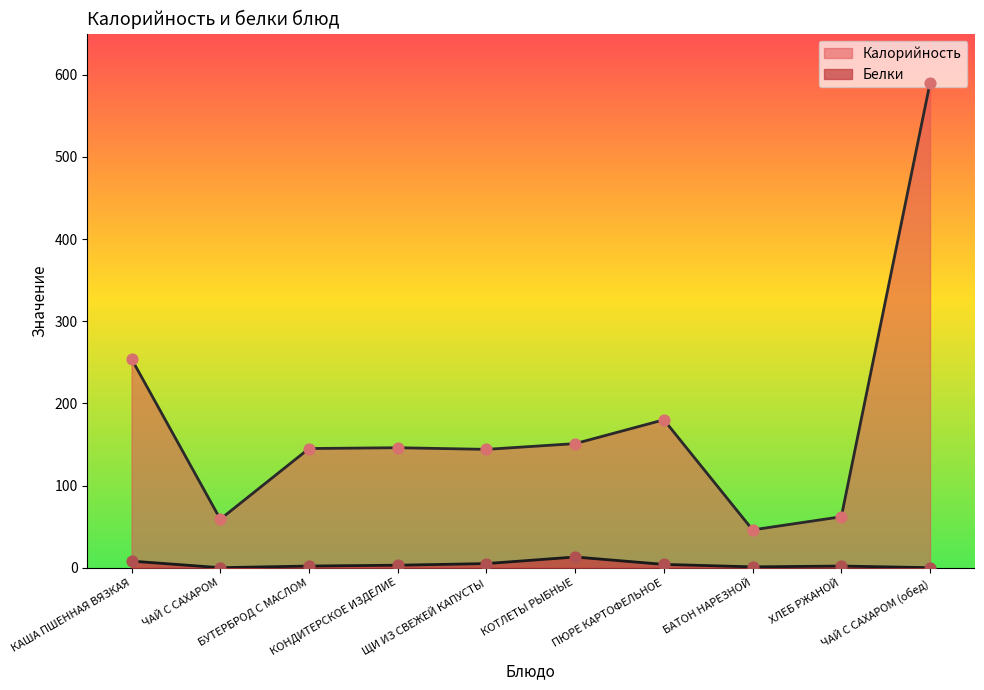

What is the total value across all series at ХЛЕБ РЖАНОЙ?

64